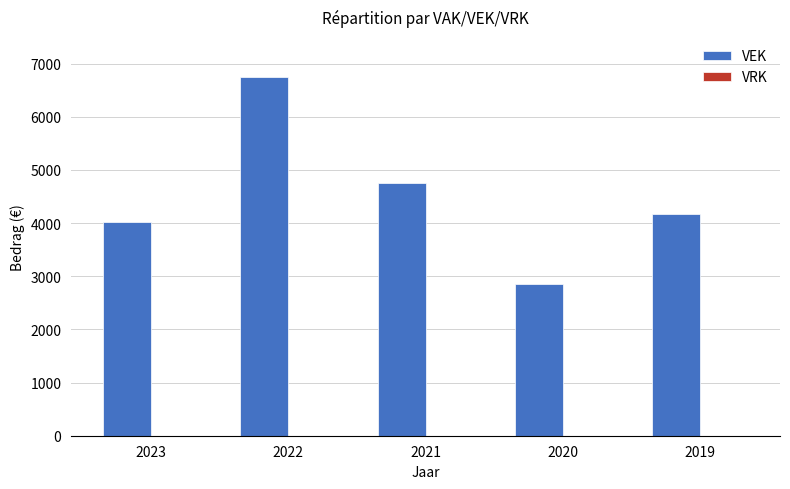

List the labels in order of value, smallest first.

2020, 2023, 2019, 2021, 2022